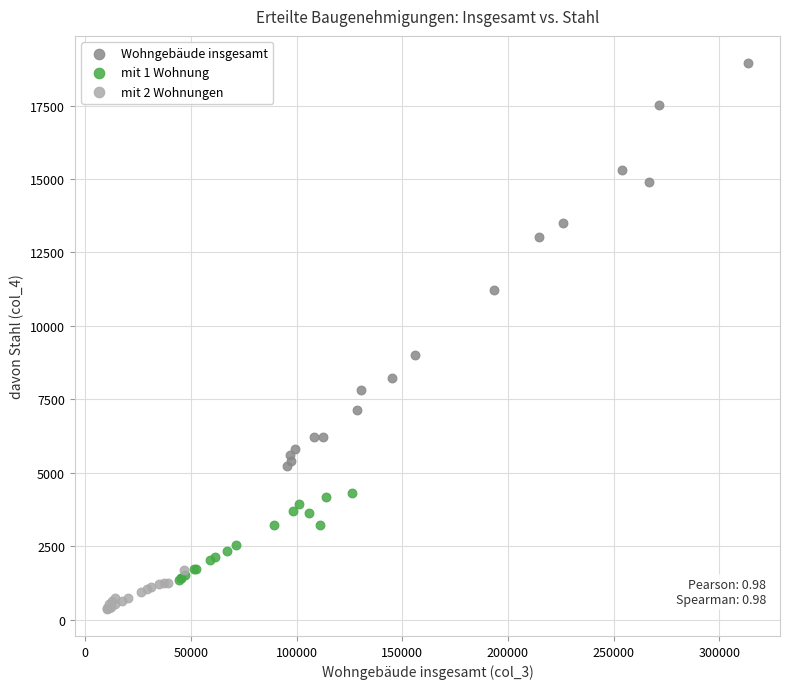

Which series reaches the maximum Y coordinate?

Wohngebäude insgesamt